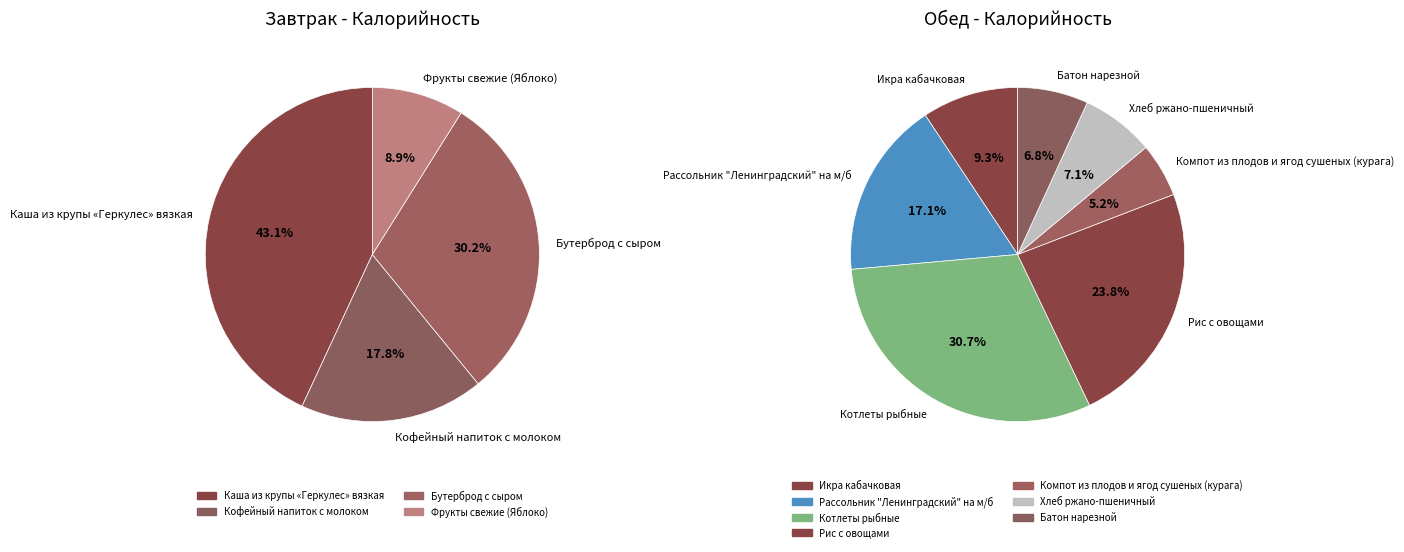

Is Котлеты рыбные the majority of the pie?

No